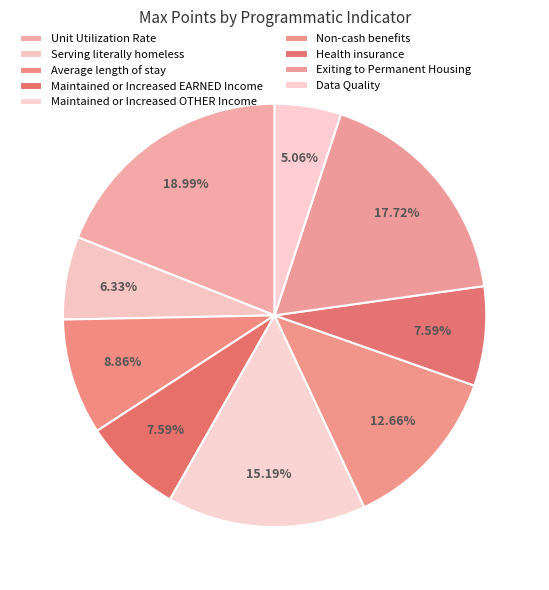

Does any single category account for the majority?

No